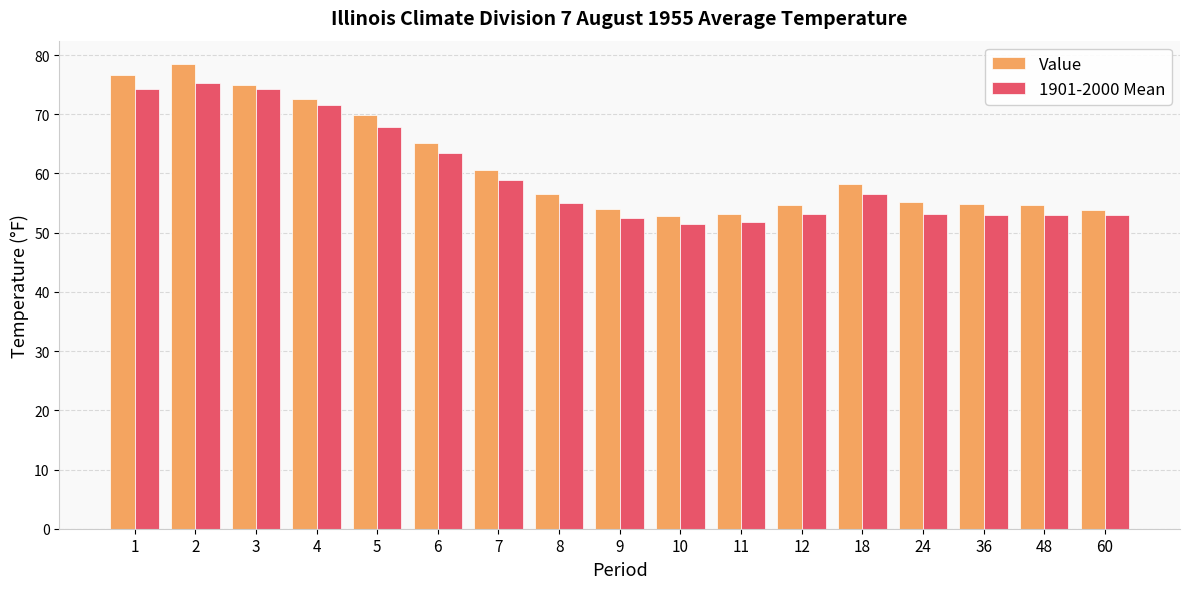

Read the Value value at 48.

54.6